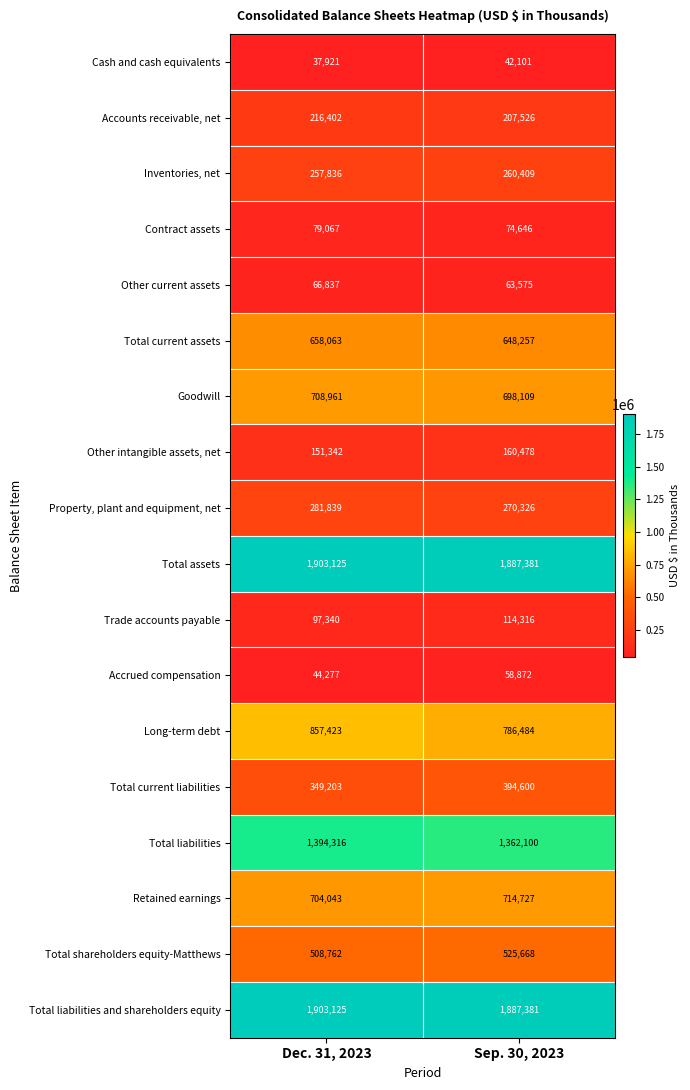

At which category does the chart reach its minimum across all series?

Dec. 31, 2023